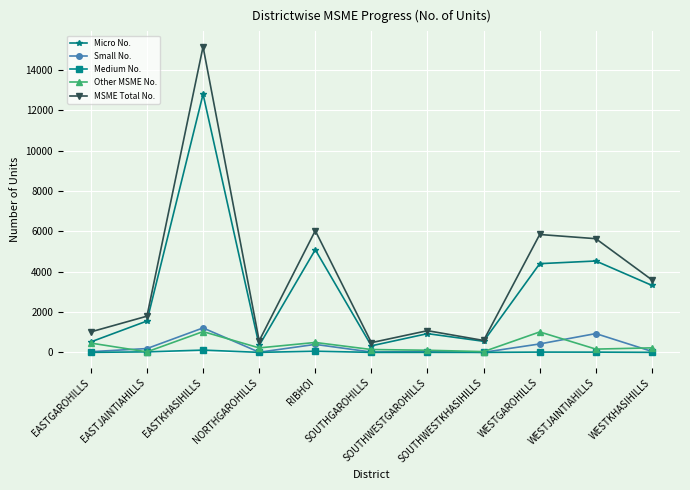

What are all the series names shown in the legend?

Micro No., Small No., Medium No., Other MSME No., MSME Total No.